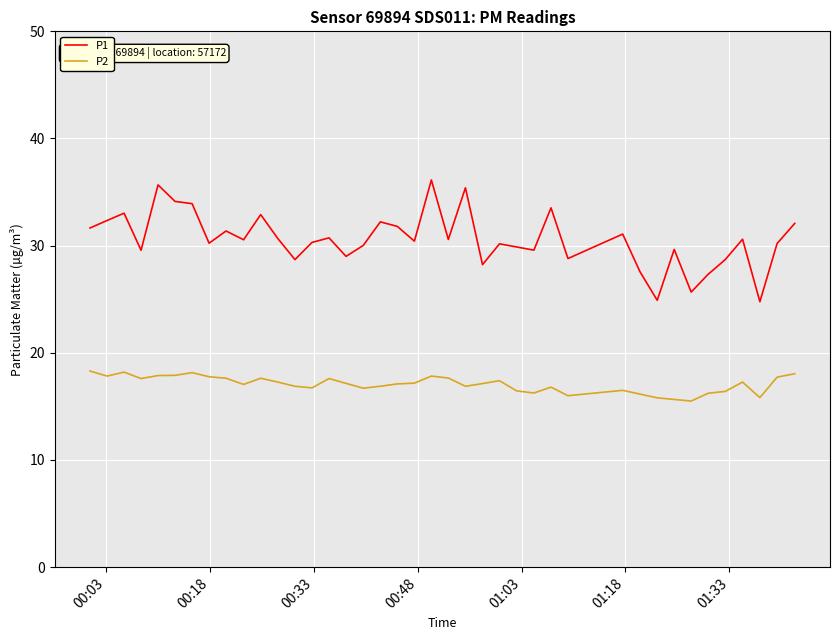

Which series has the widest spread of values?

P1